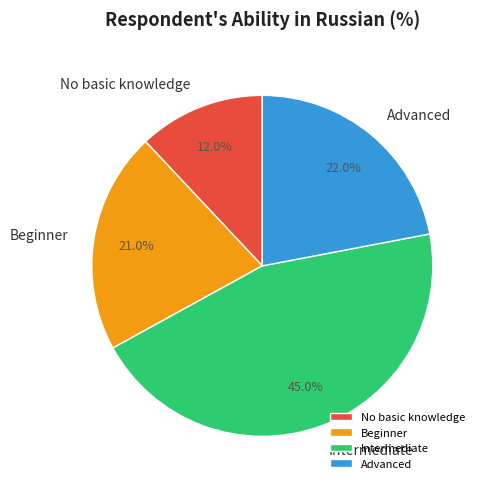

Is it true that Beginner is 21% of the pie?

True